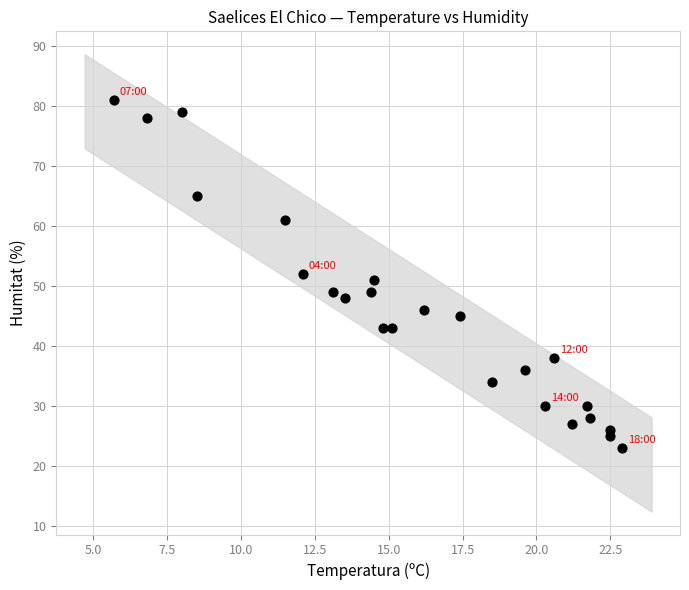

What is the range of Y values (max minus min)?

58